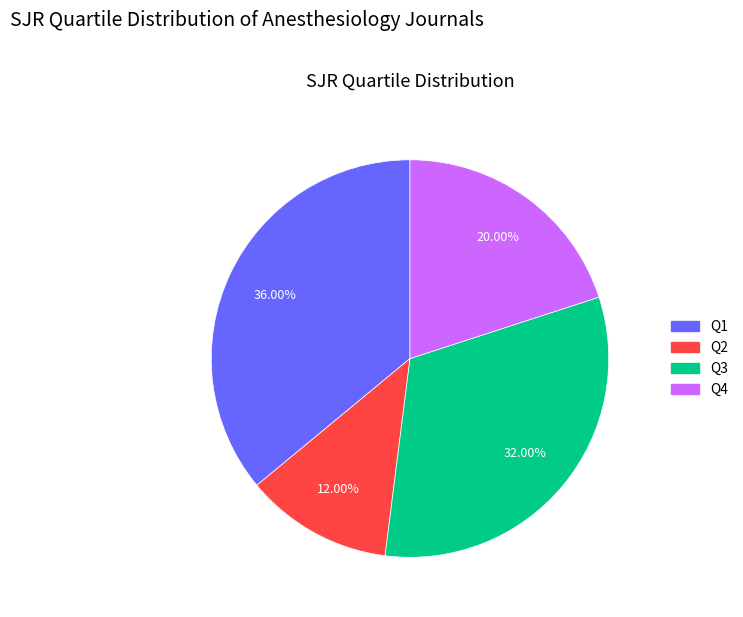

To the nearest percent, what is the difference between the Q2 and Q3 slice percentages?

20%